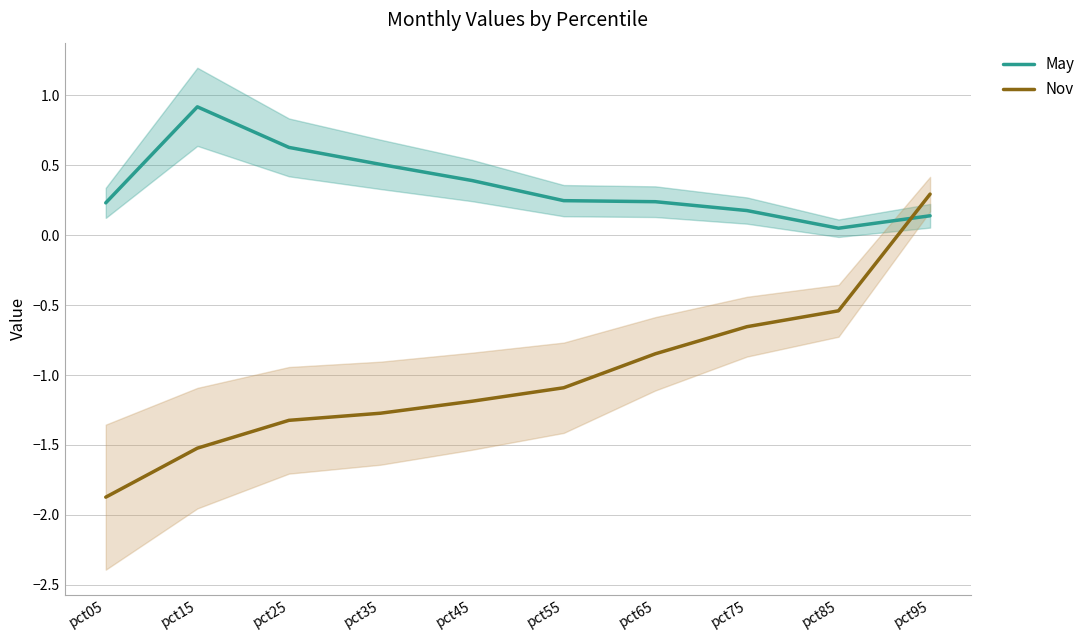

Which category has the highest value in the Nov series?

pct95